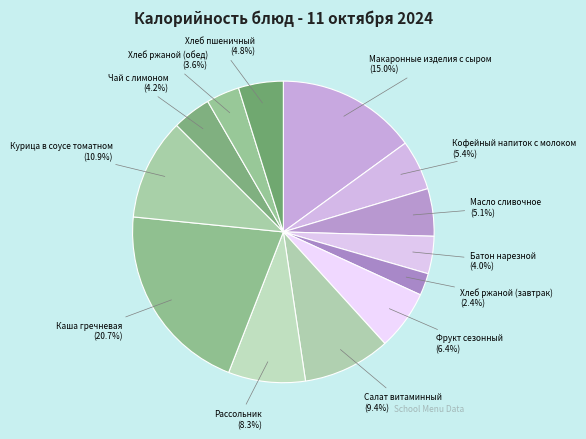

What is the ratio of the value at Фрукт сезонный to the value at Чай с лимоном?

1.5